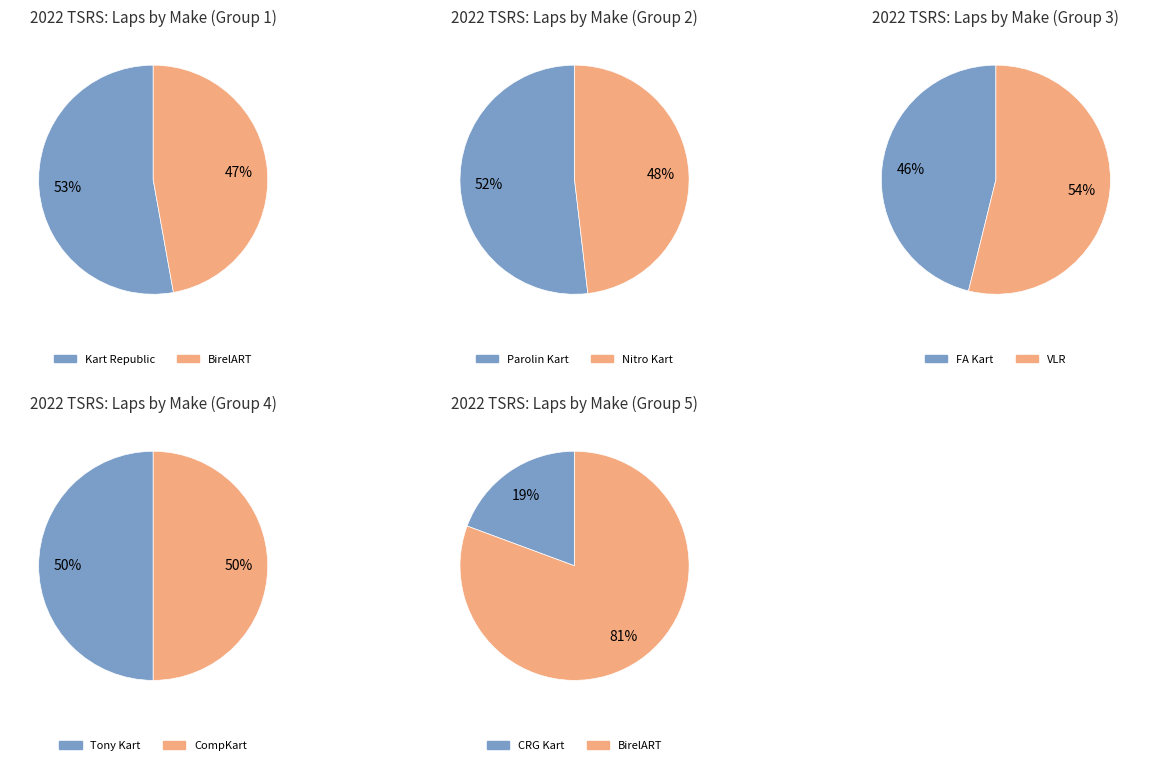

Does CRG Kart account for over 50% of the chart?

No